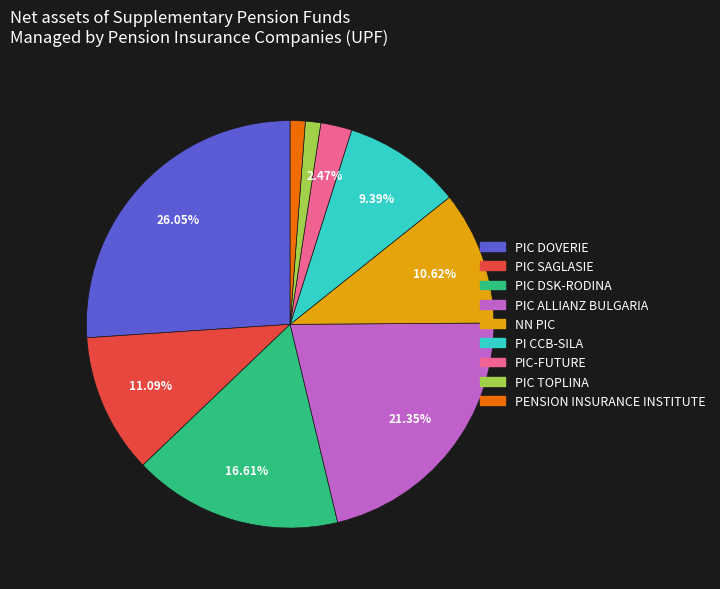

What percentage is the PIC TOPLINA slice, to the nearest percent?

1%